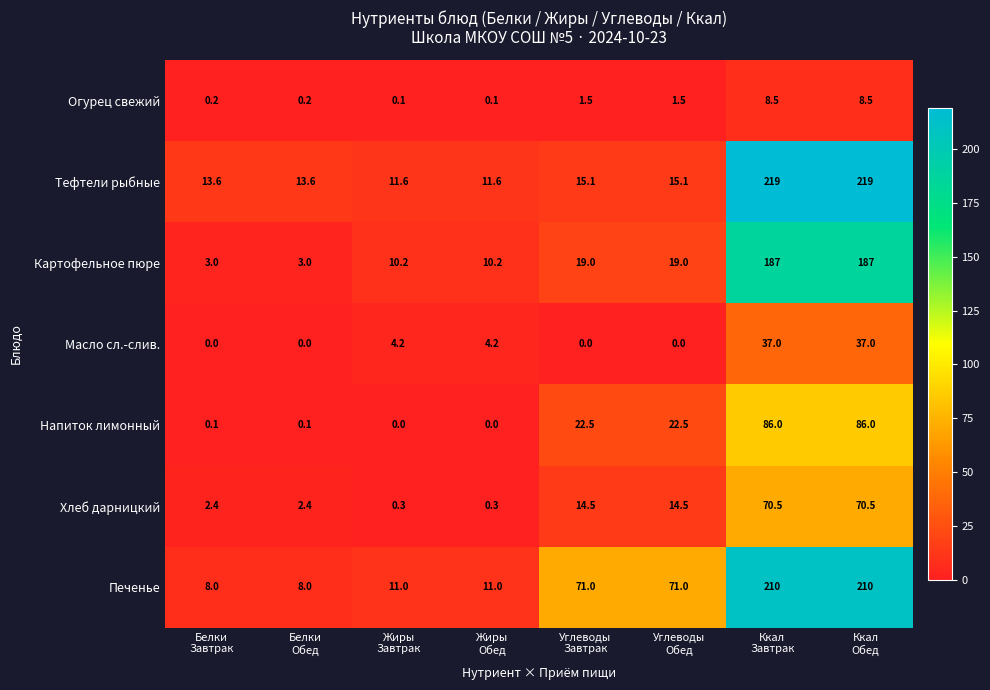

Which series has the largest total across all categories?

Печенье